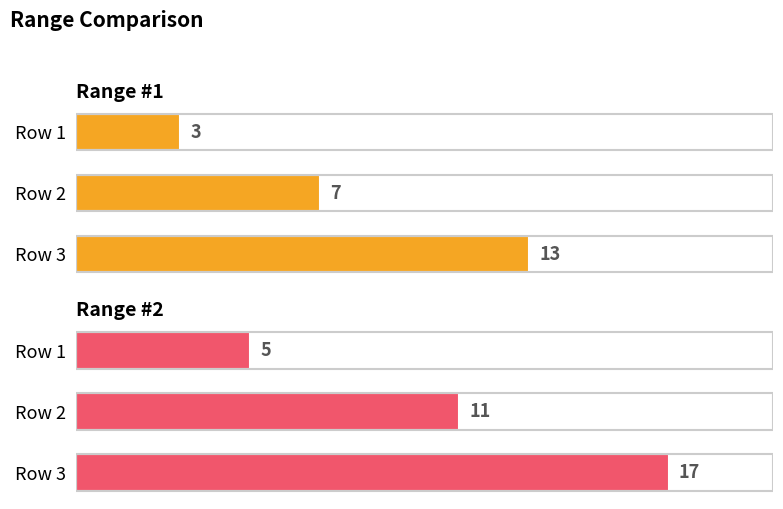

How many values in the Range #1 series are below 7?

1